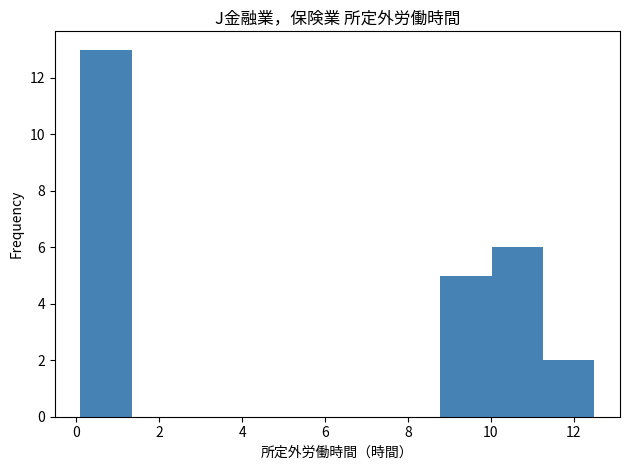

Reading left to right, list every bar in this chart as the range it spans on the x-axis followed by its height. Neither the bar edges nor the heights are printed on the chart, so give them approximately, as read against the axes.

0.10 to 1.34: 13
1.34 to 2.58: 0
2.58 to 3.82: 0
3.82 to 5.06: 0
5.06 to 6.30: 0
6.30 to 7.54: 0
7.54 to 8.78: 0
8.78 to 10.02: 5
10.02 to 11.26: 6
11.26 to 12.50: 2